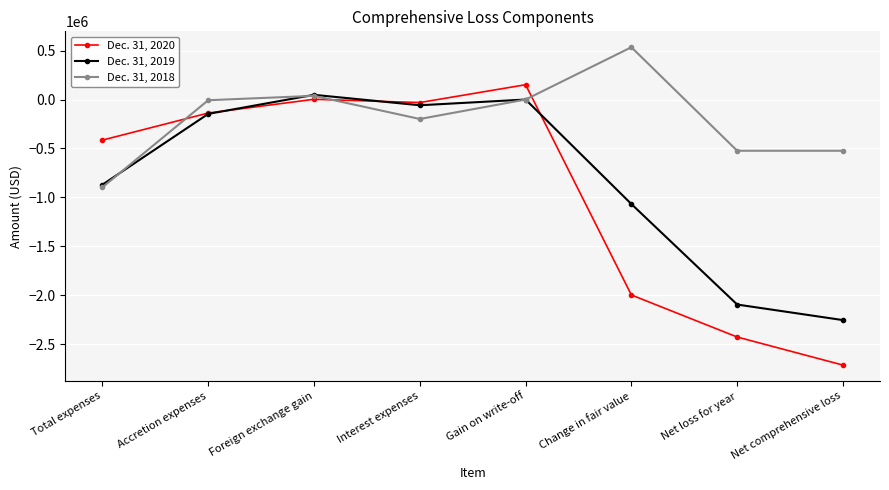

List the series in order of their overall mean, lowest first.

Dec. 31, 2020, Dec. 31, 2019, Dec. 31, 2018